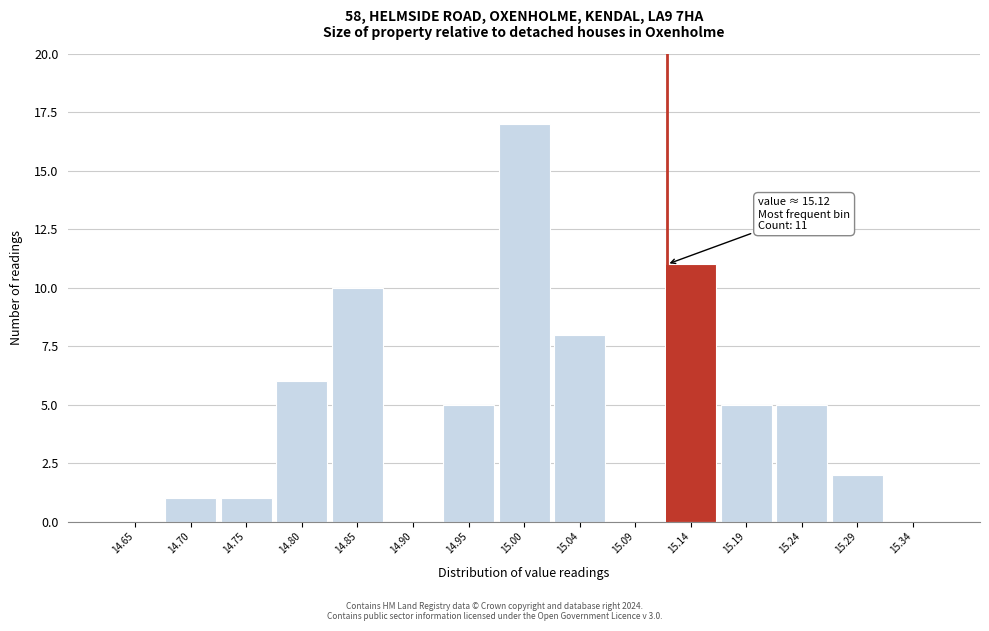

Which range on the x-axis has the tallest bar?

14.970 to 15.020